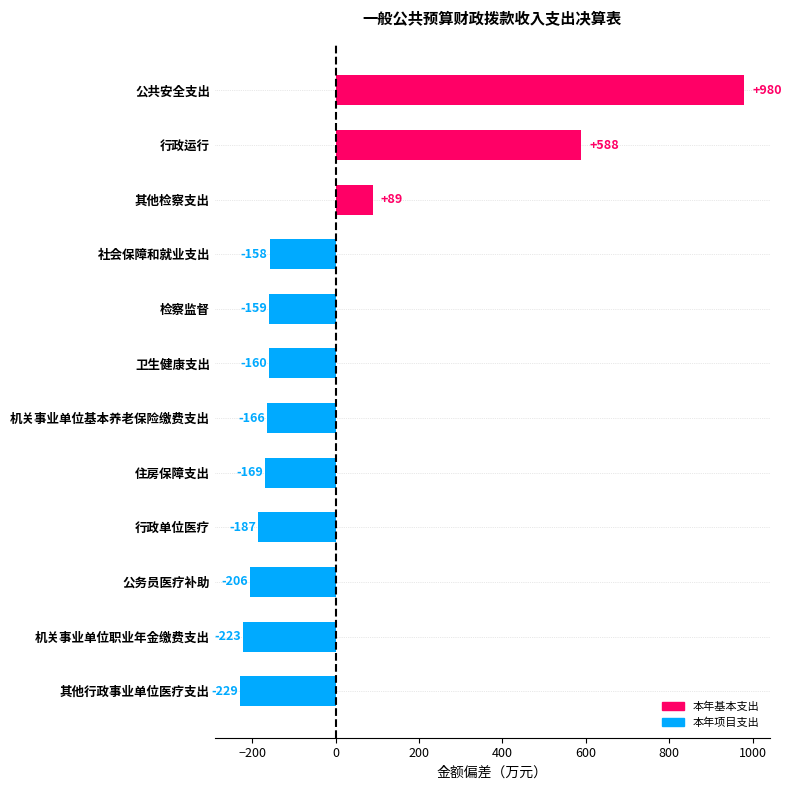

Does the chart contain any negative values?

Yes